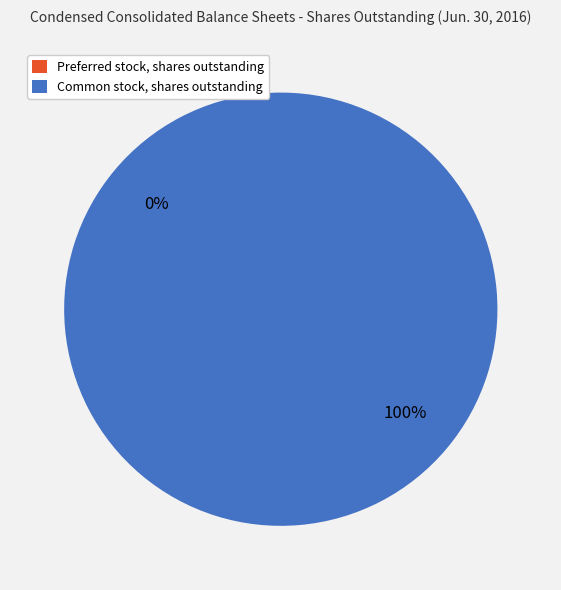

To the nearest percent, what is the difference between the largest and smallest slice percentages?

100%